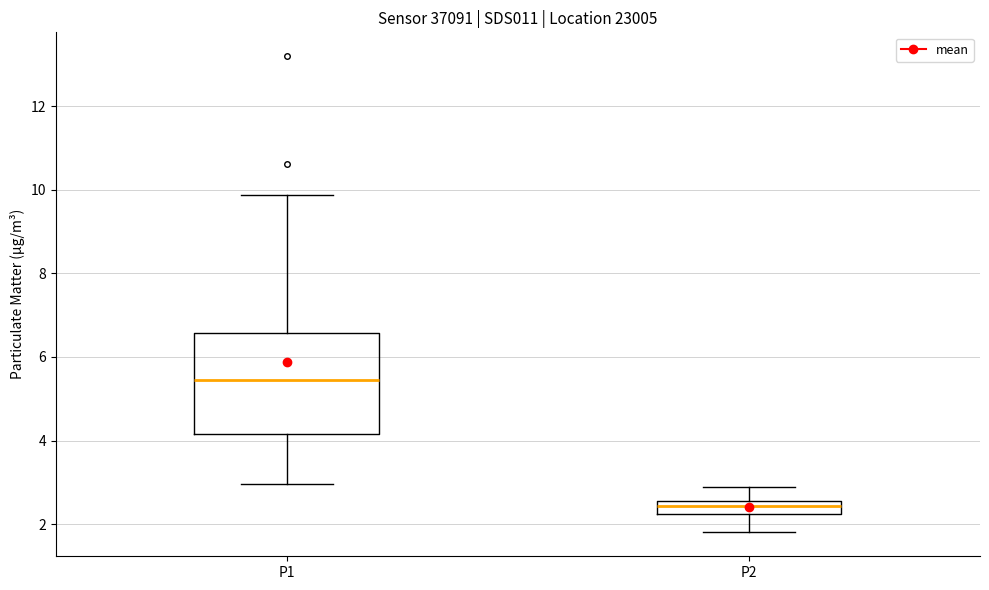

Comparing the boxes themselves (not the whiskers), which one is the tallest?

P1